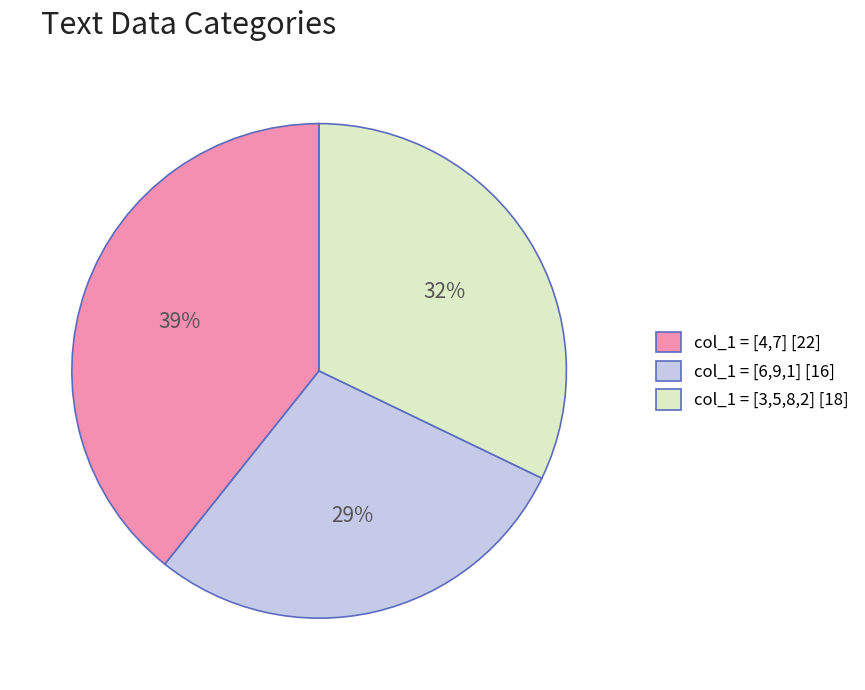

Does col_1 = [6,9,1] [16] represent more than half of the total?

No